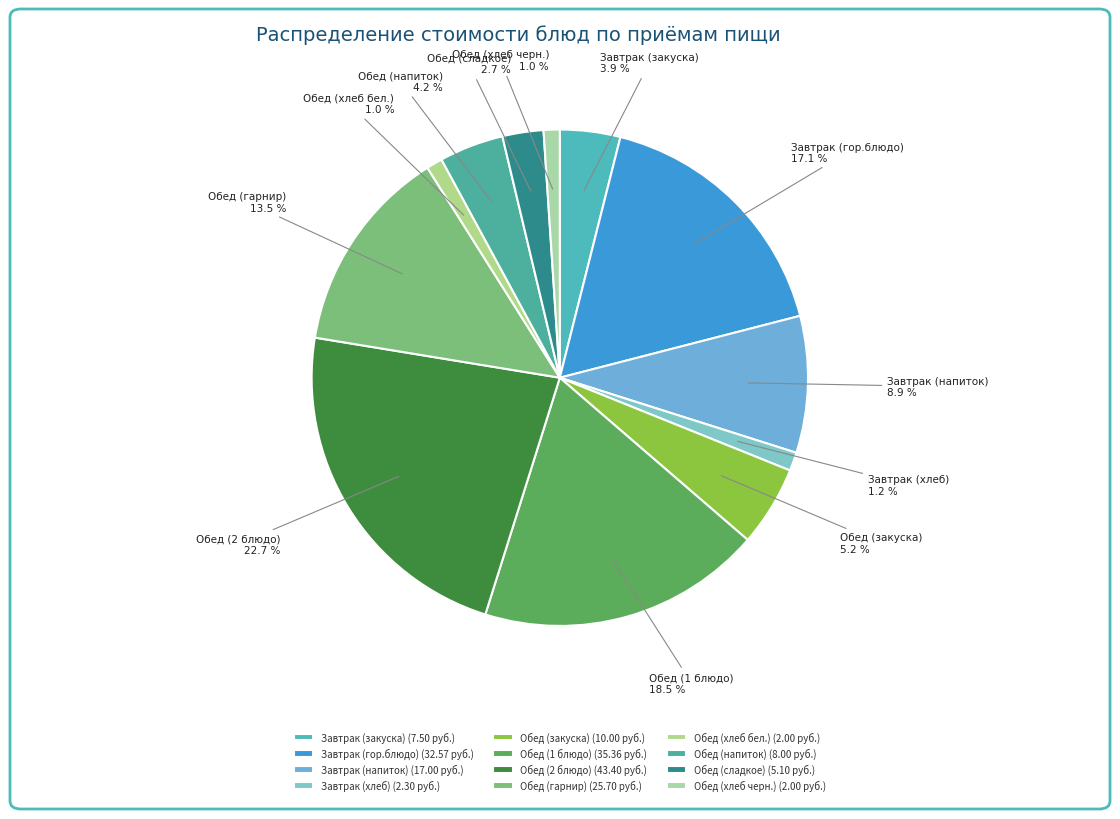

Combined, do Обед (1 блюдо) and Обед (хлеб бел.) account for over 50%?

No